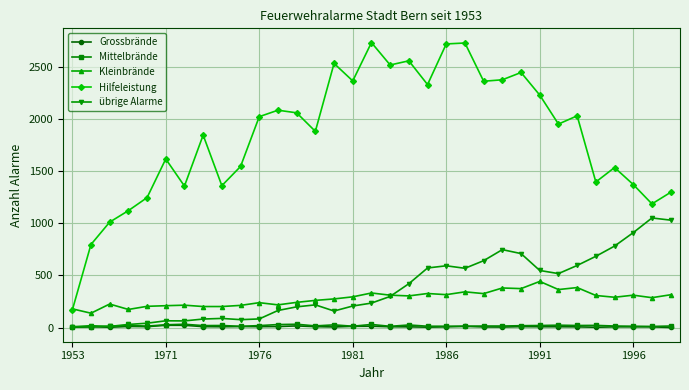

How many series are shown in this chart?

5